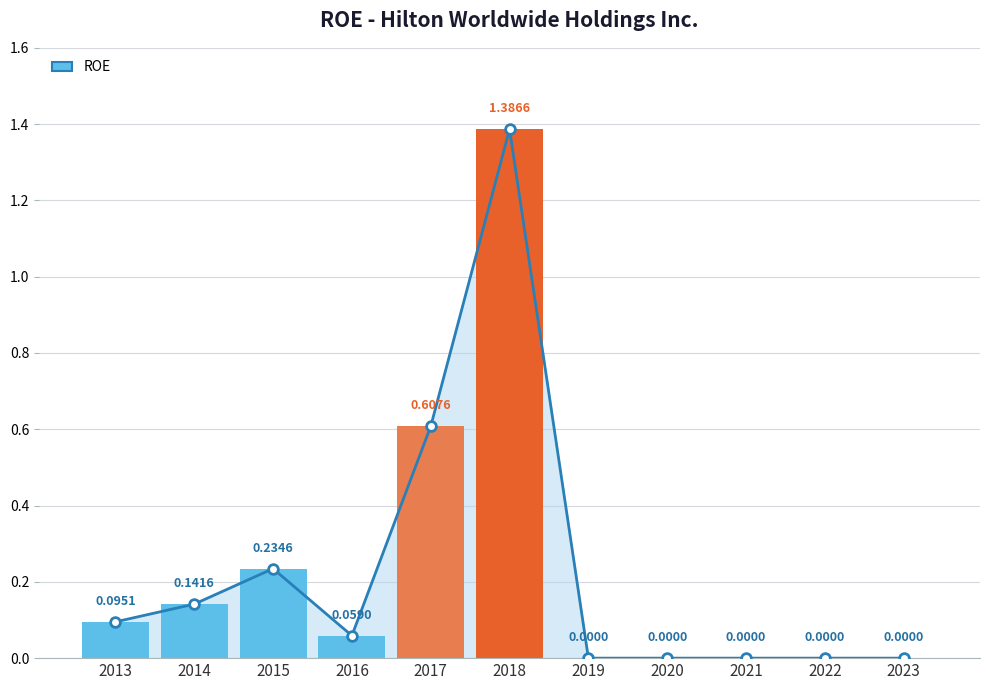

The chart shows a value of 0.9 at 2021. True or false?

False